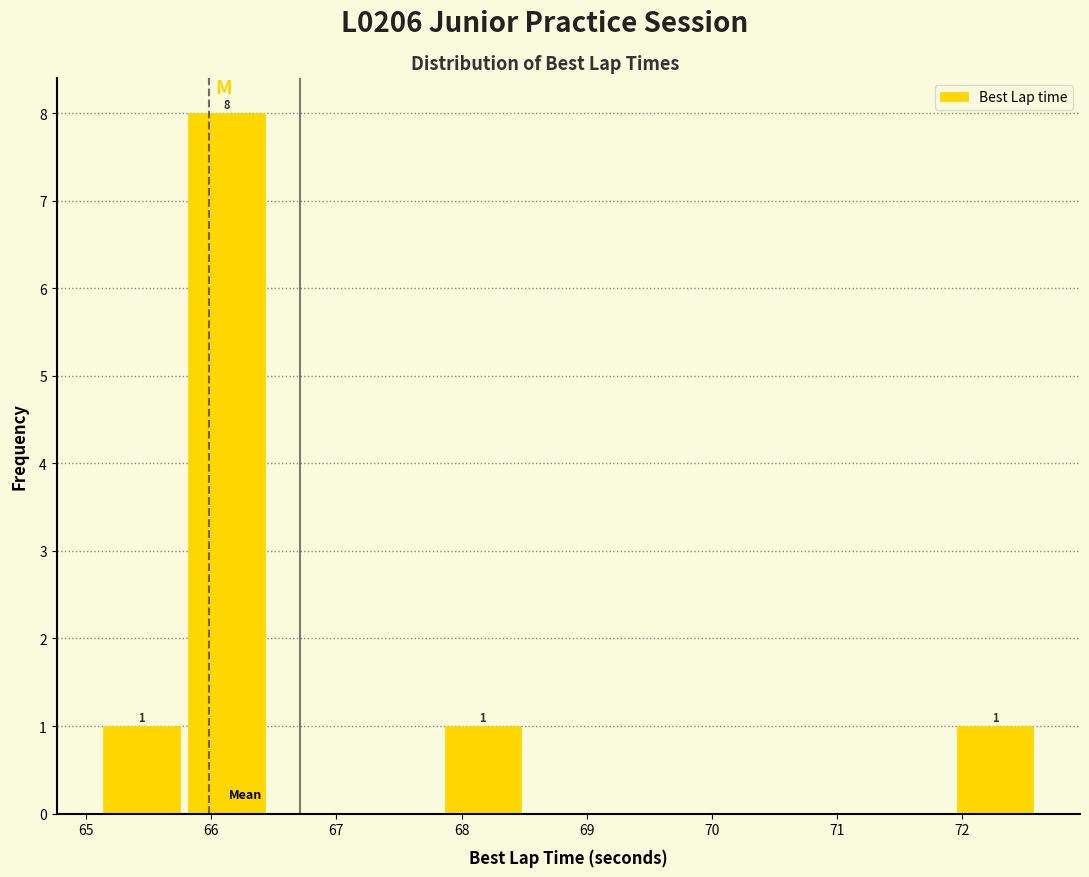

Which range on the x-axis has the tallest bar?

65.8 to 66.5